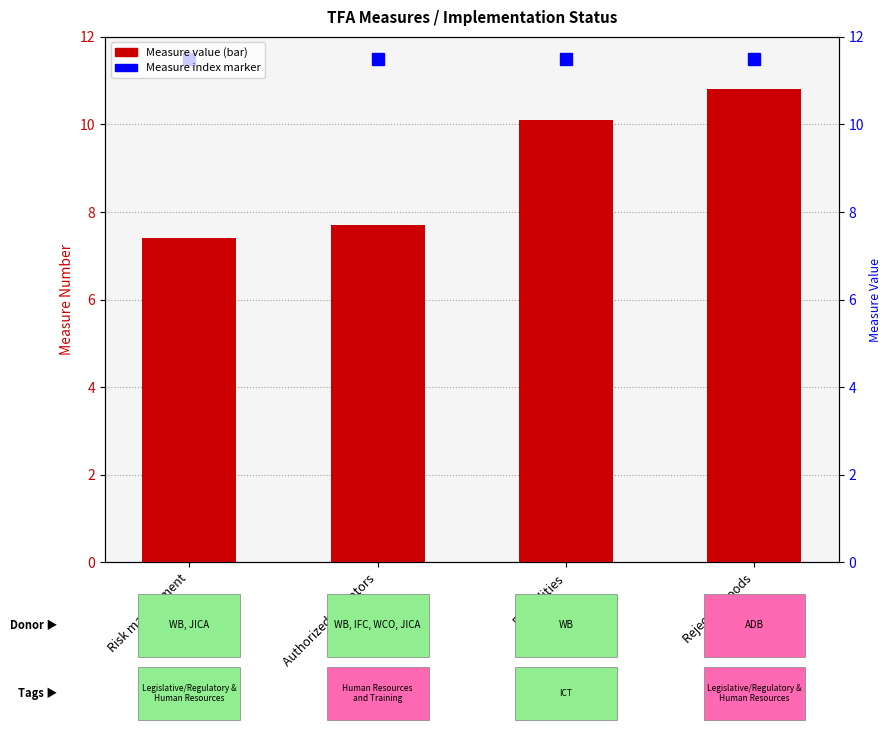

What is the value of the 3rd bar from the left?

10.1